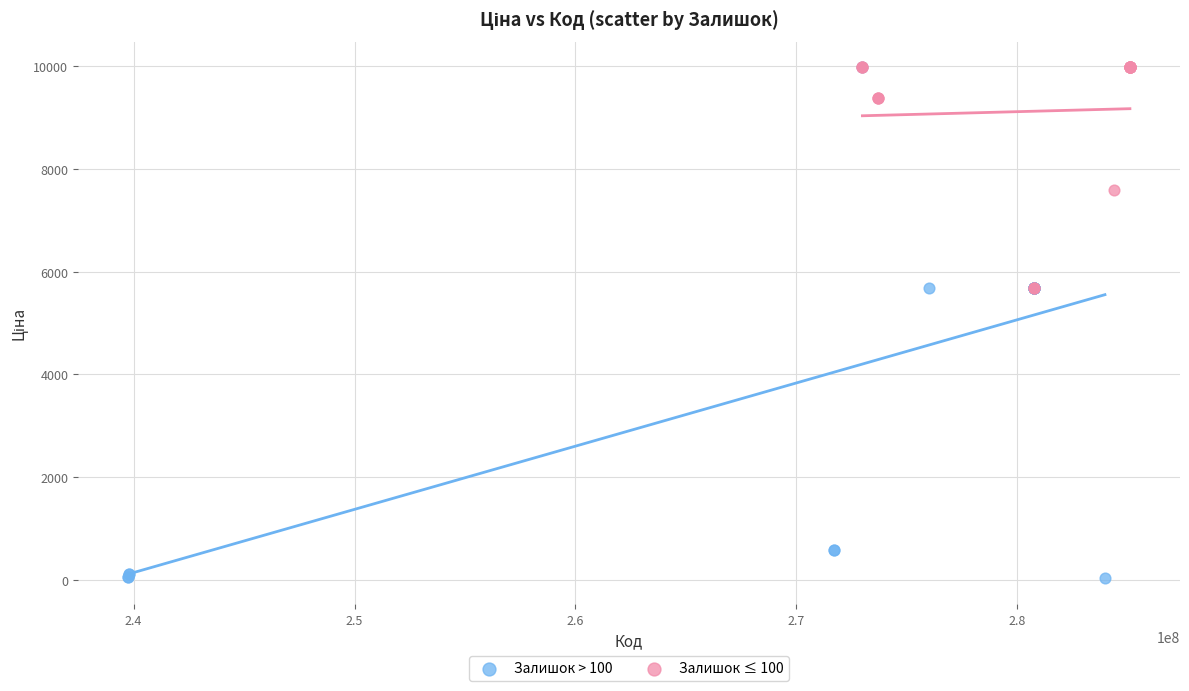

Which series contains the lowest Y value?

Залишок > 100